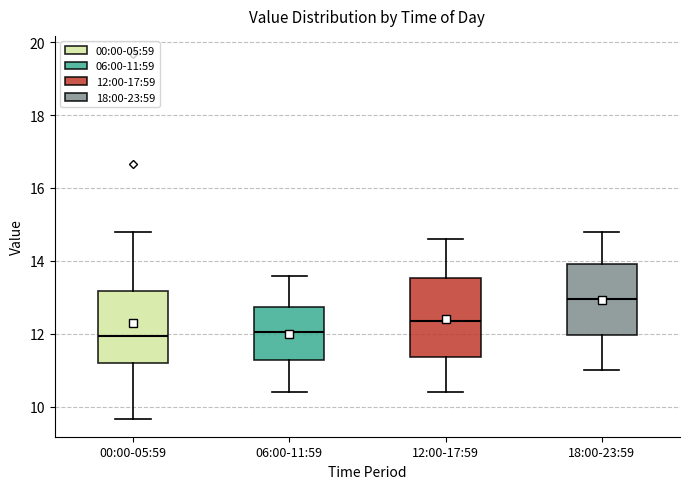

Where does the upper whisker of the box for 00:00-05:59 end on the y-axis? The values are not printed on the chart, so give them approximately, as read against the axis.

14.8